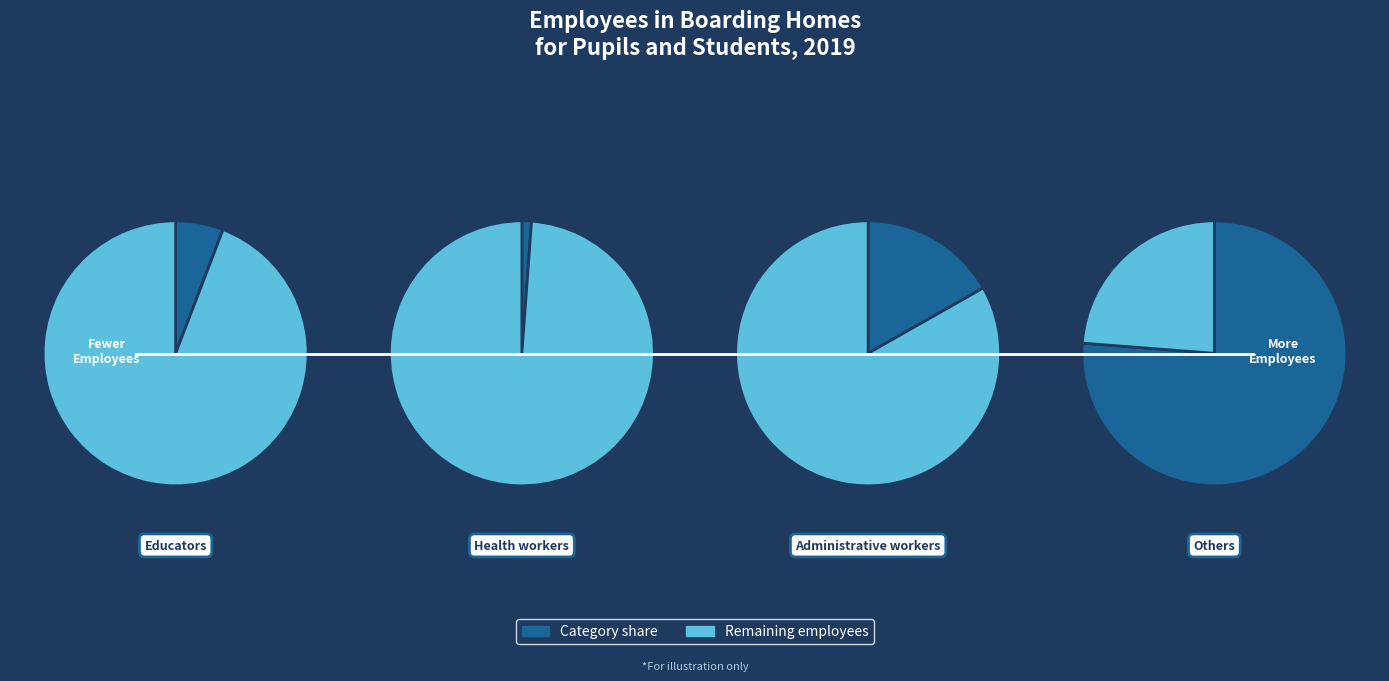

To the nearest percent, what is the combined percentage of Health workers and Others?

77%